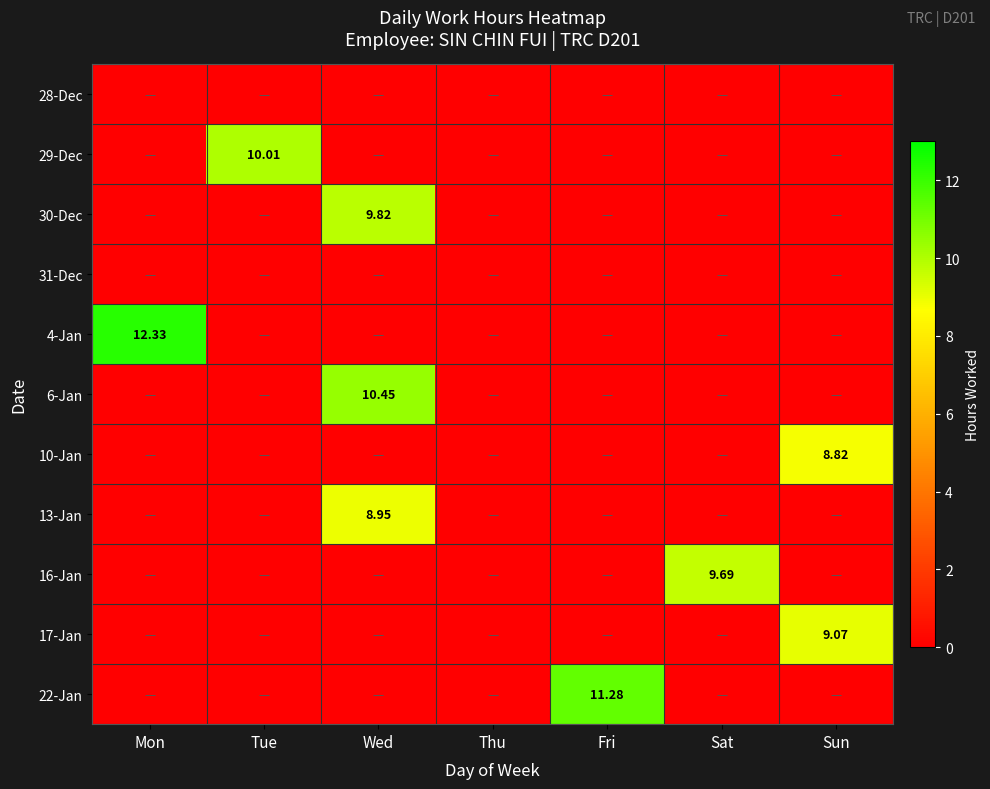

The 4-Jan series shows 0.0 at Thu. True or false?

True